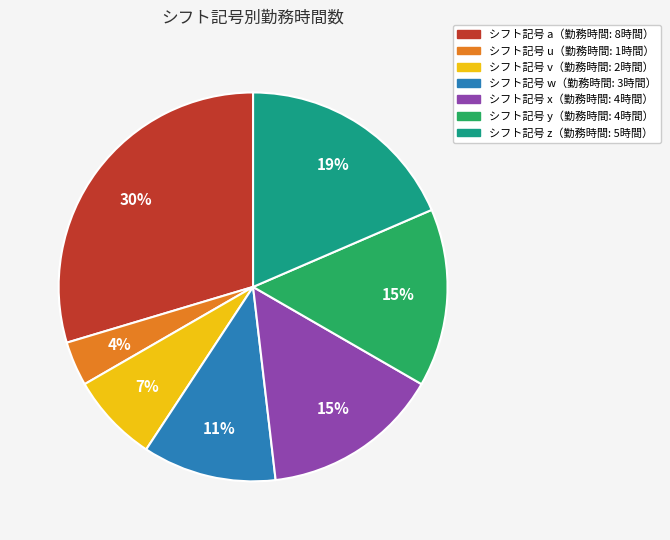

To the nearest percent, what is the difference between the largest and smallest slice percentages?

26%